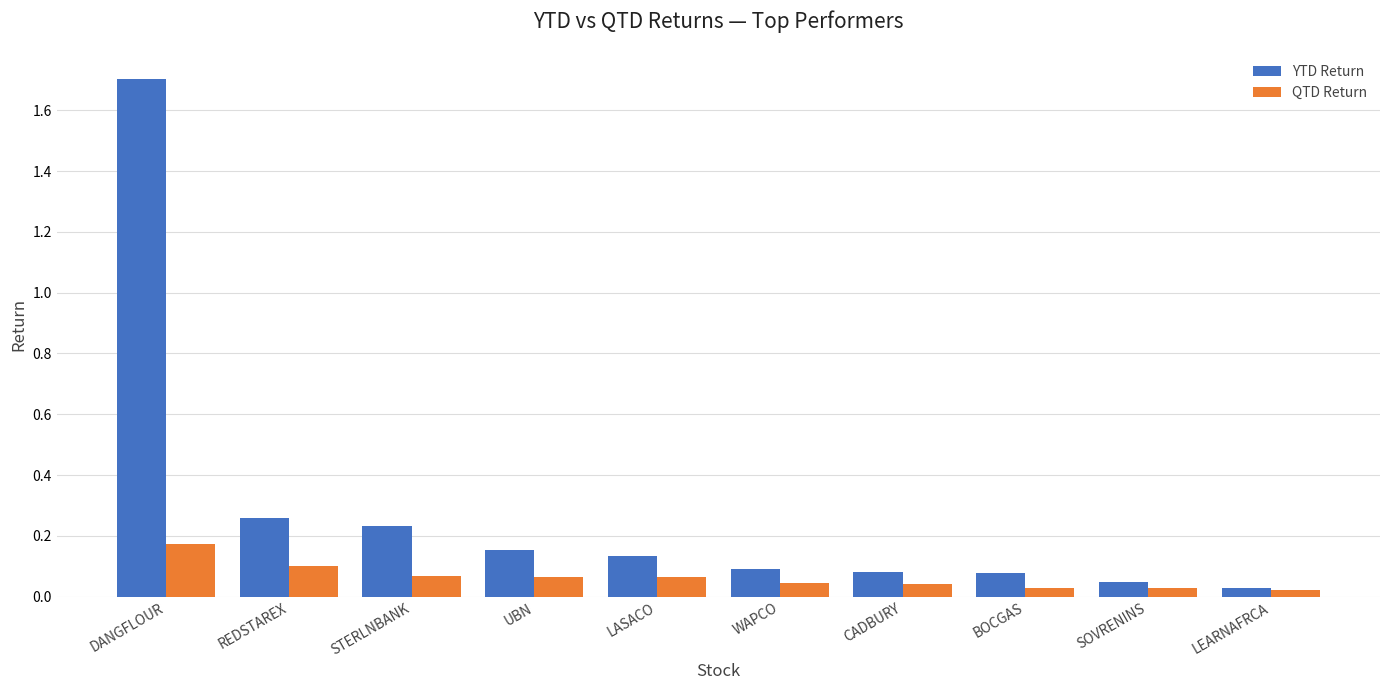

The value of QTD Return at UBN is 0.1. True or false?

True